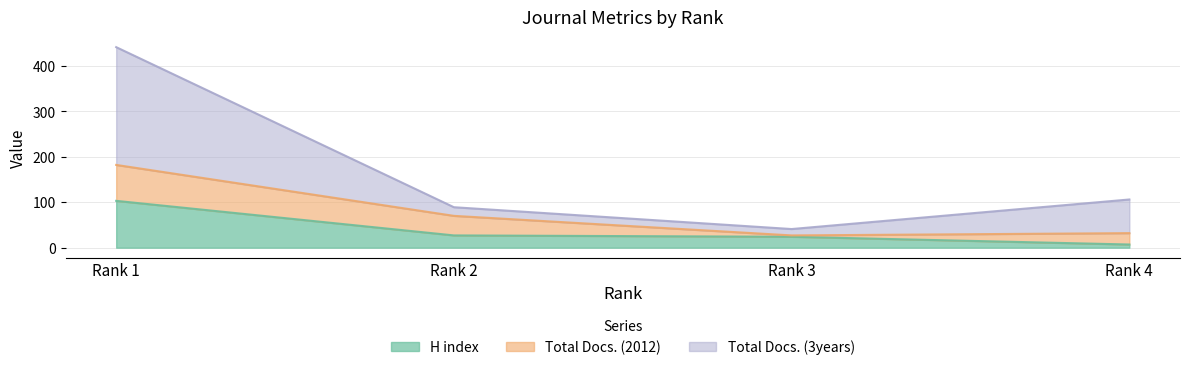

Which label corresponds to the smallest value in the chart?

Rank 4